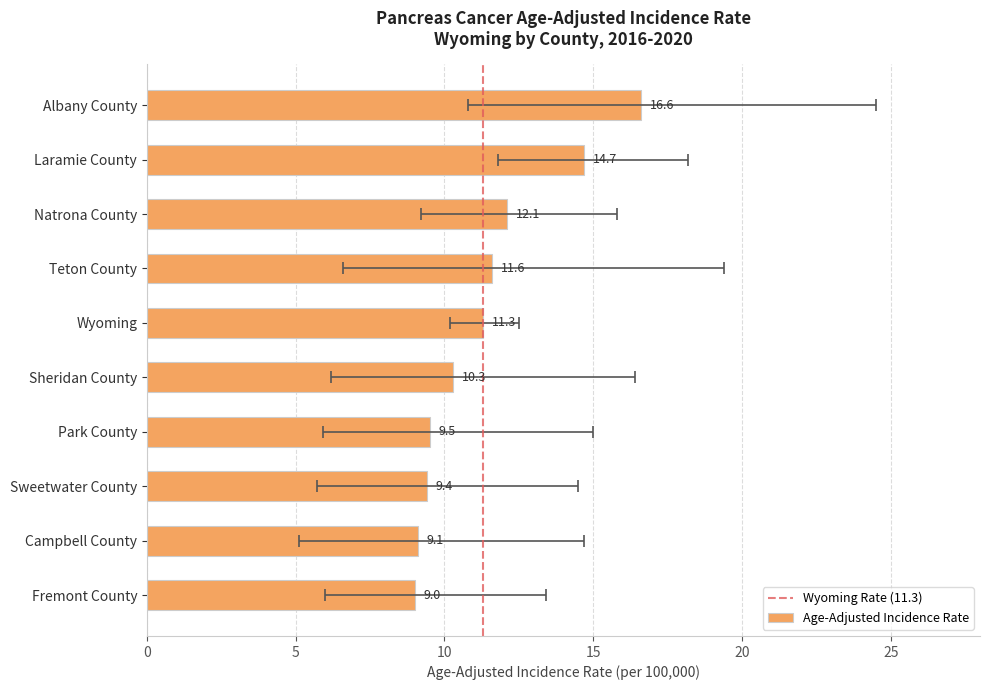

Reading left to right, extract all data points from this chart.

Albany County=16.6	Laramie County=14.7	Natrona County=12.1	Teton County=11.6	Wyoming=11.3	Sheridan County=10.3	Park County=9.5	Sweetwater County=9.4	Campbell County=9.1	Fremont County=9.0